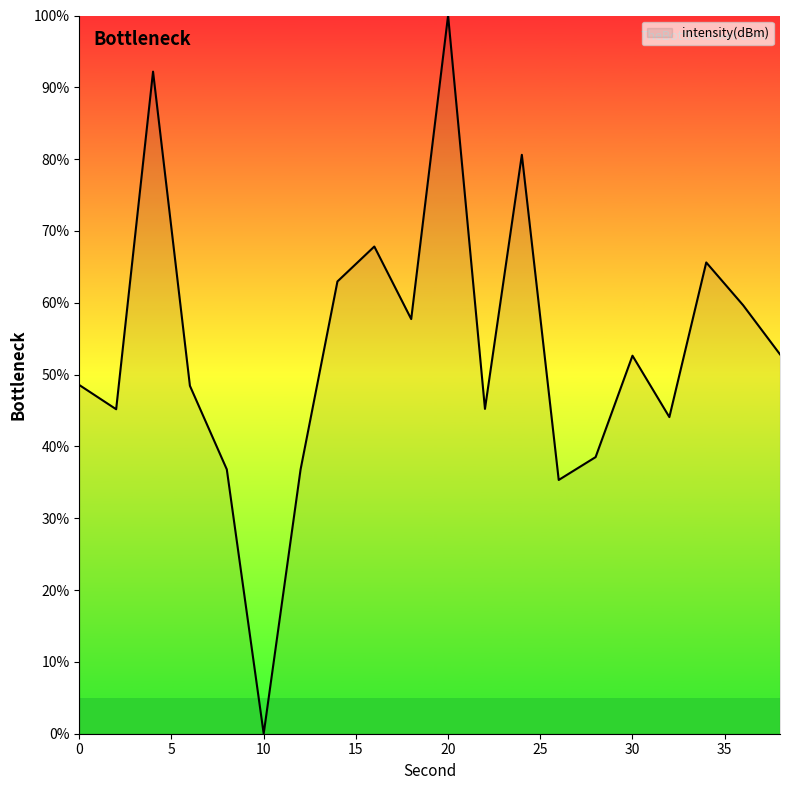

What is the difference between the maximum and minimum values?

100.0